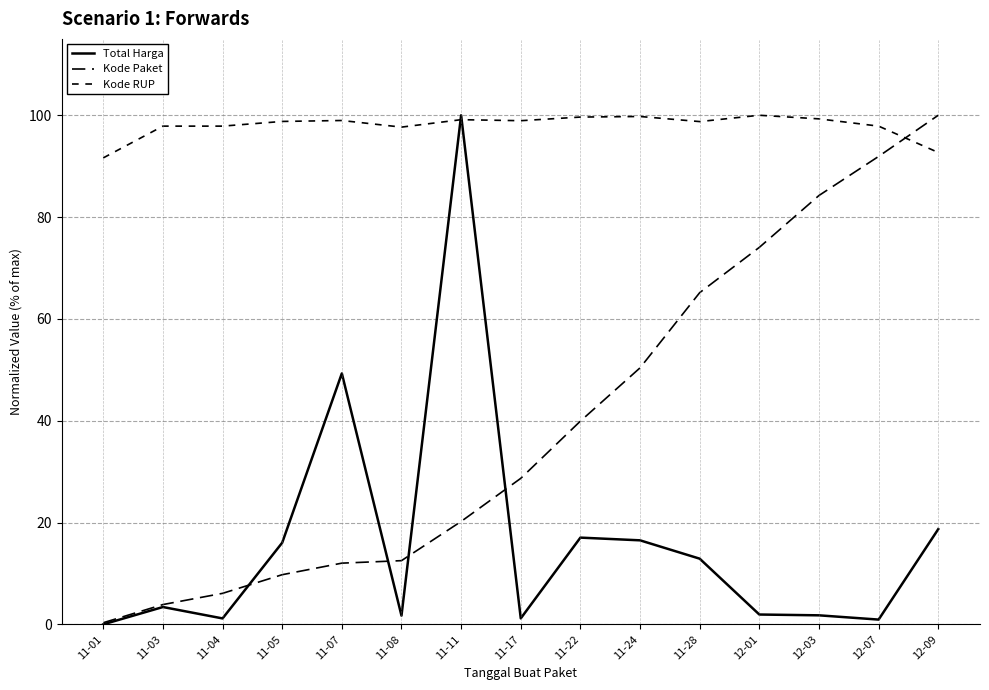

At how many categories does at least one series exceed 55?

15